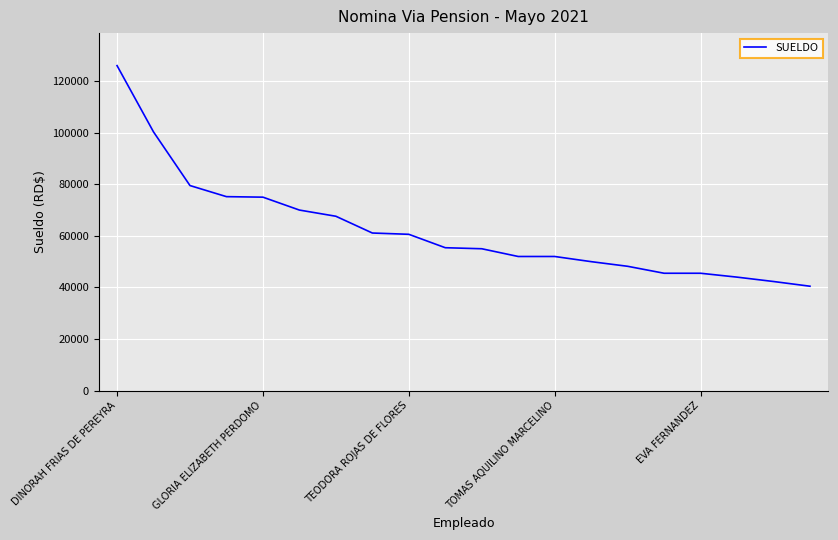

What is the smallest value displayed?

40471.1